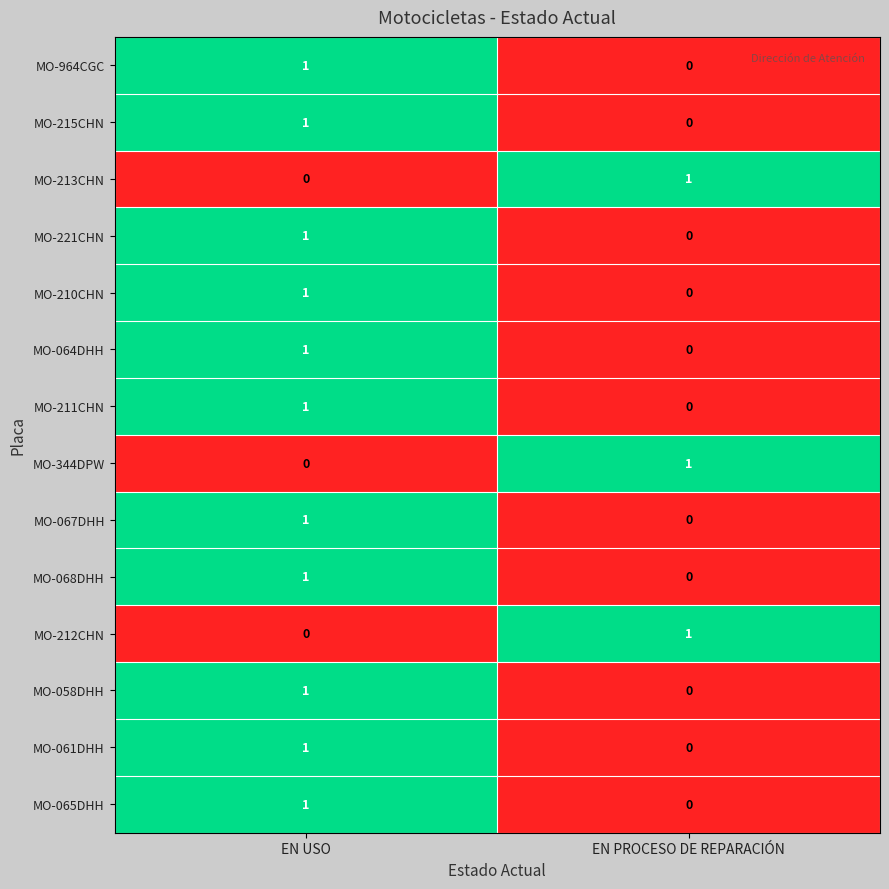

Is it true that MO-215CHN equals 1 at EN USO?

True